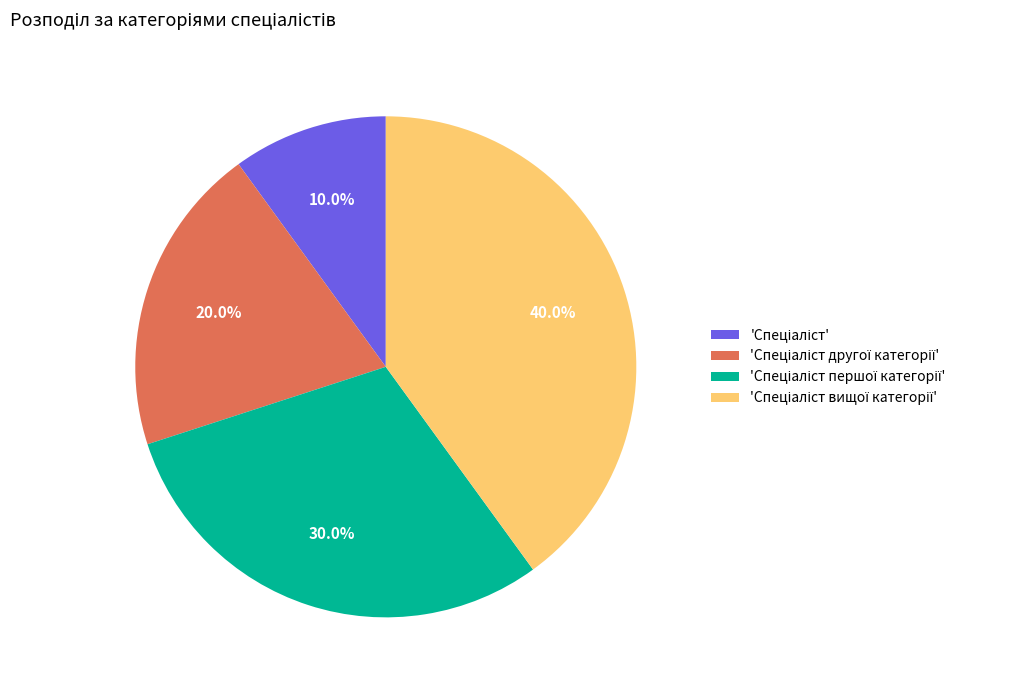

Is there a majority slice in this chart?

No